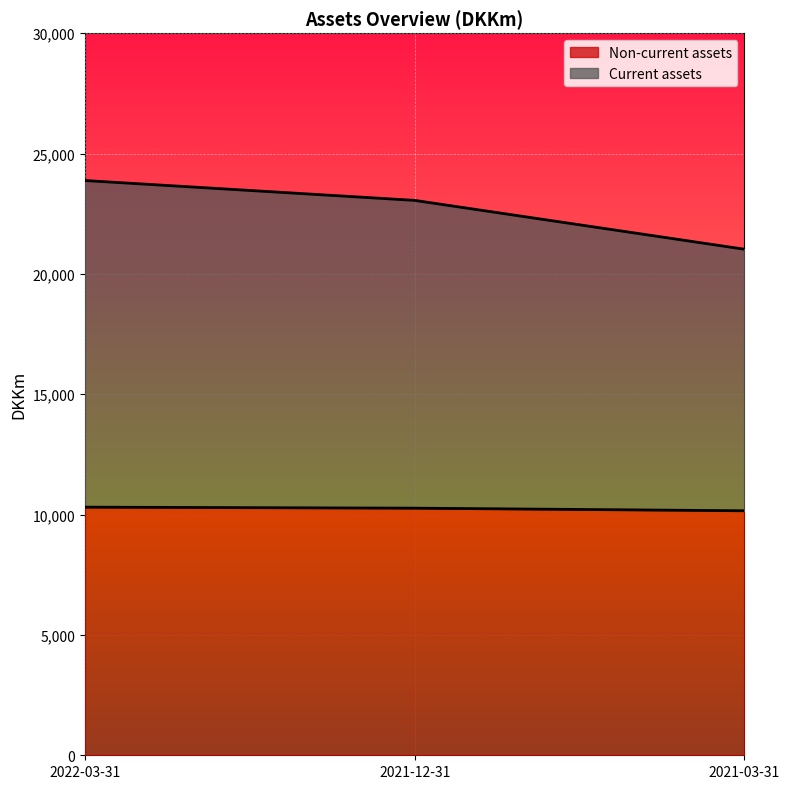

At which label does Current assets first exceed 23053?

2022-03-31